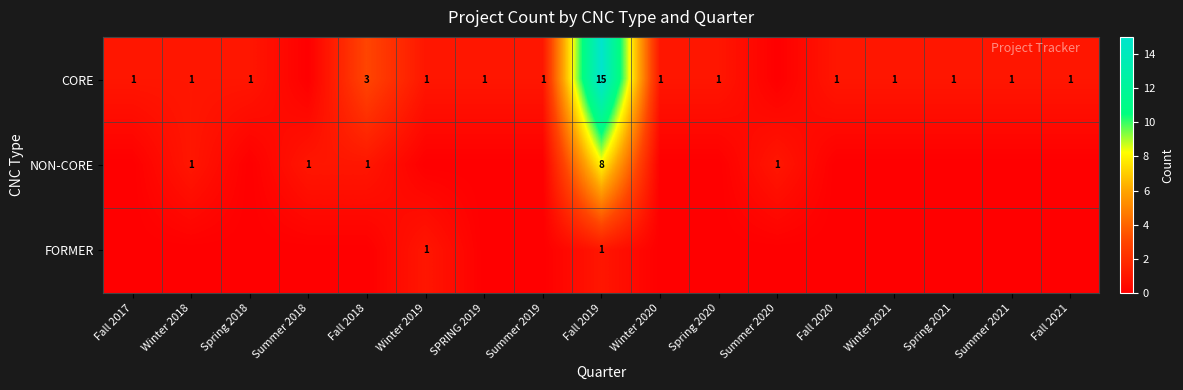

The CORE series shows 1 at Winter 2019. True or false?

True